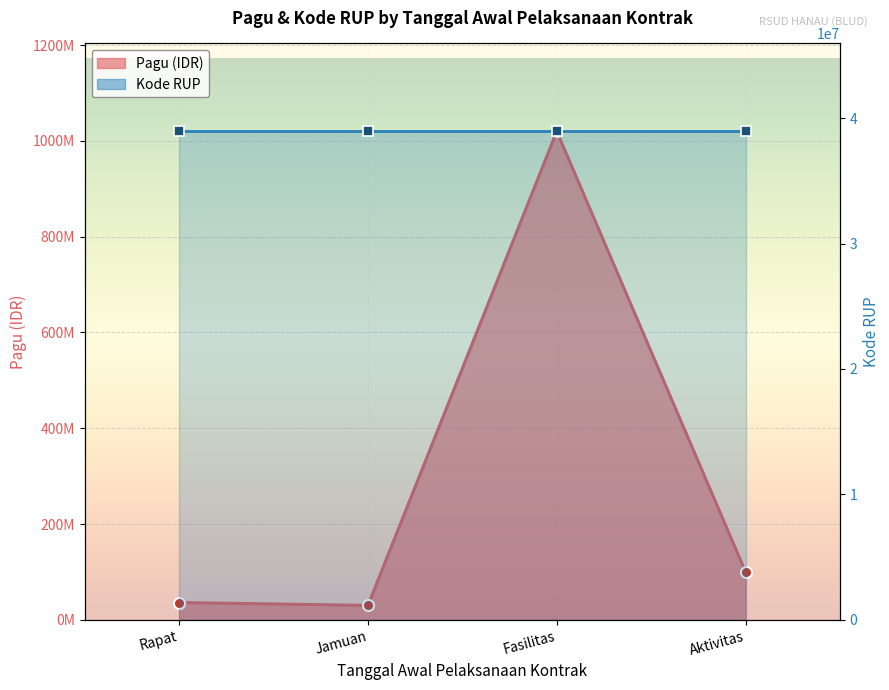

How many lines are shown in the chart?

2